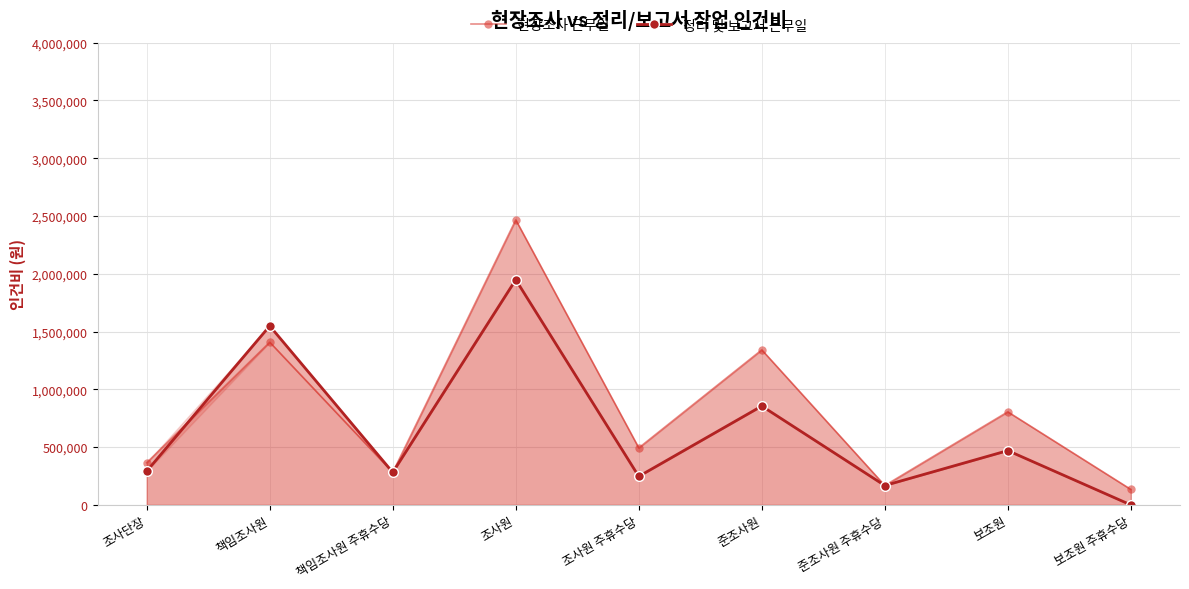

How many series are shown in this chart?

2